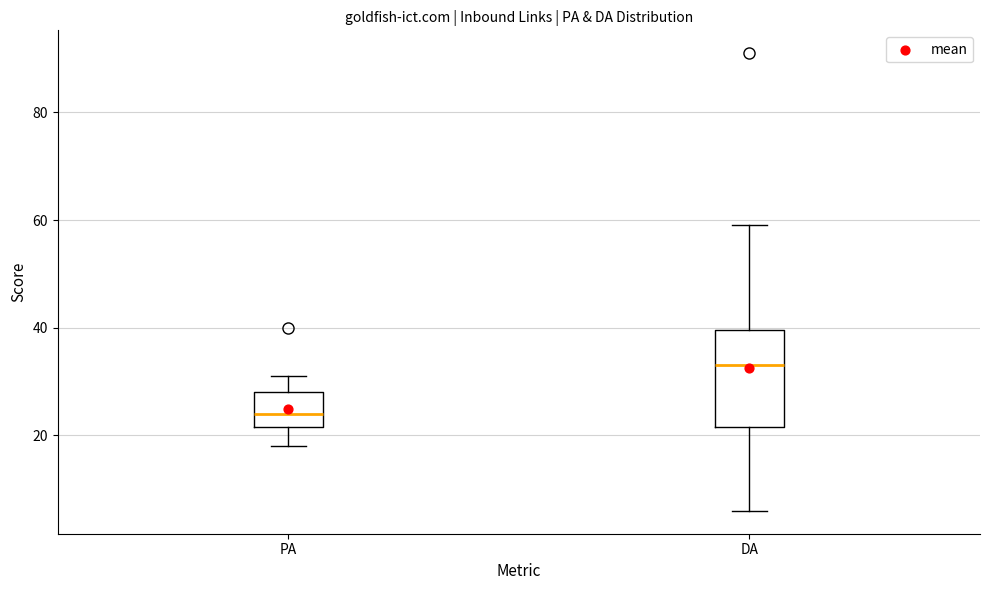

Reading left to right, transcribe this box plot: for each box, give where its median line is, the range the box spans, and where its two whiskers end, as read against the y-axis. The values are not printed on the chart, so give them approximately, as read against the axis.

PA: median 24, box 22 to 28, whiskers 18 to 32
DA: median 34, box 22 to 40, whiskers 6 to 60